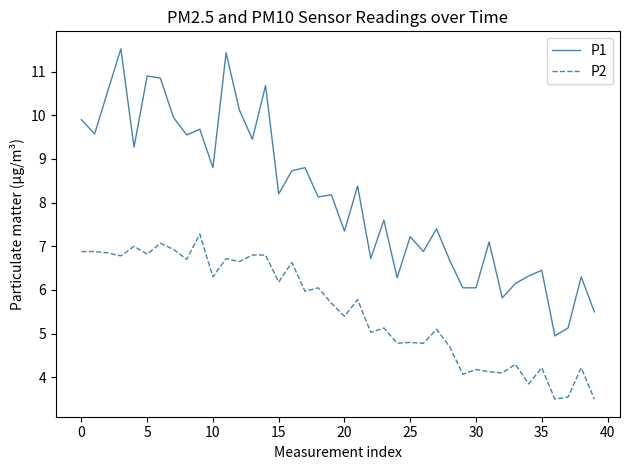

What is the difference between the maximum and second lowest values in the P1 series?

6.4